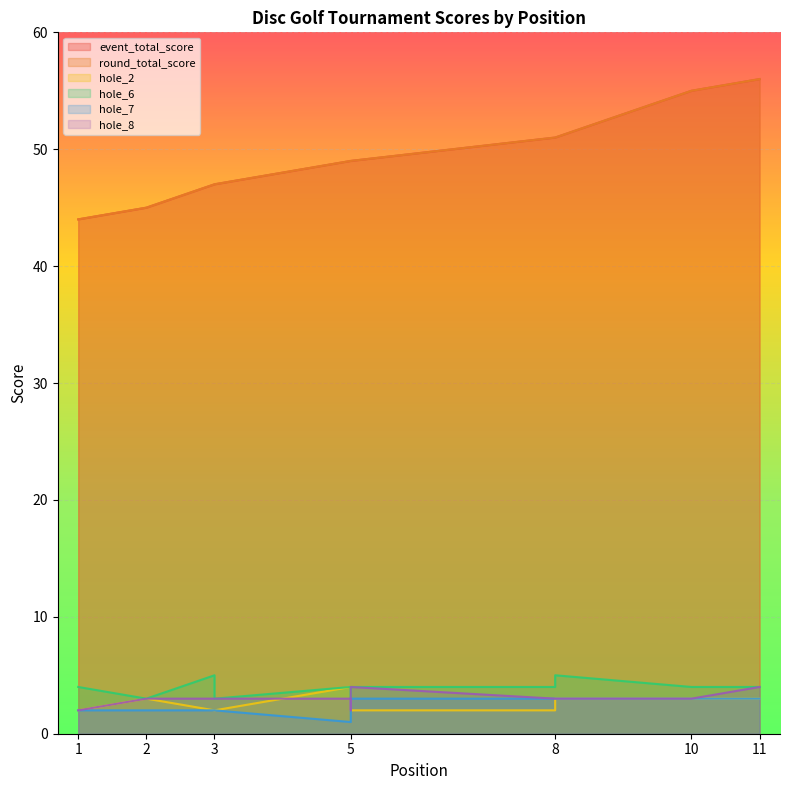

Which series has the largest total across all categories?

event_total_score